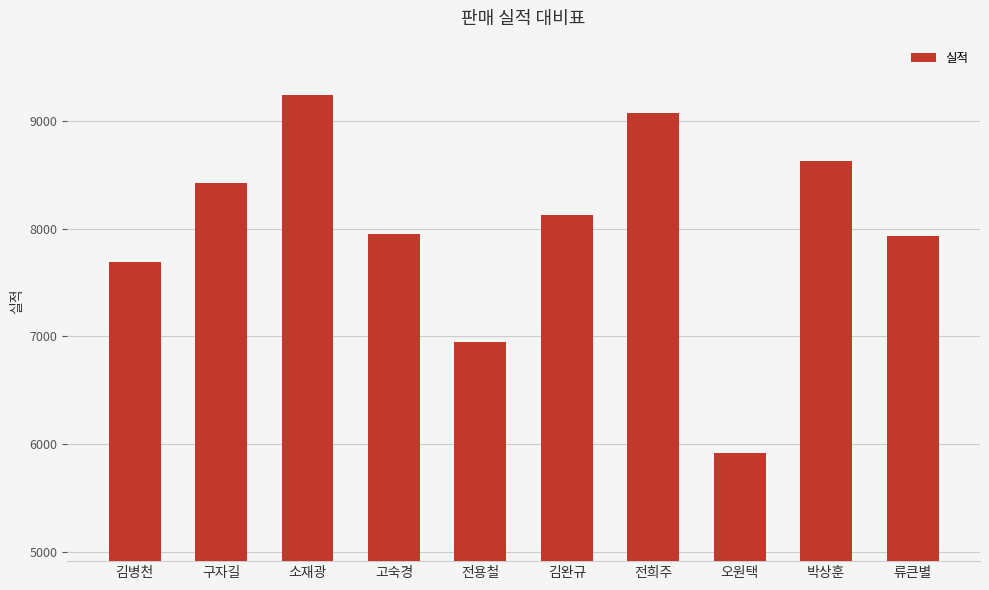

What is the minimum value shown in the chart?

5914